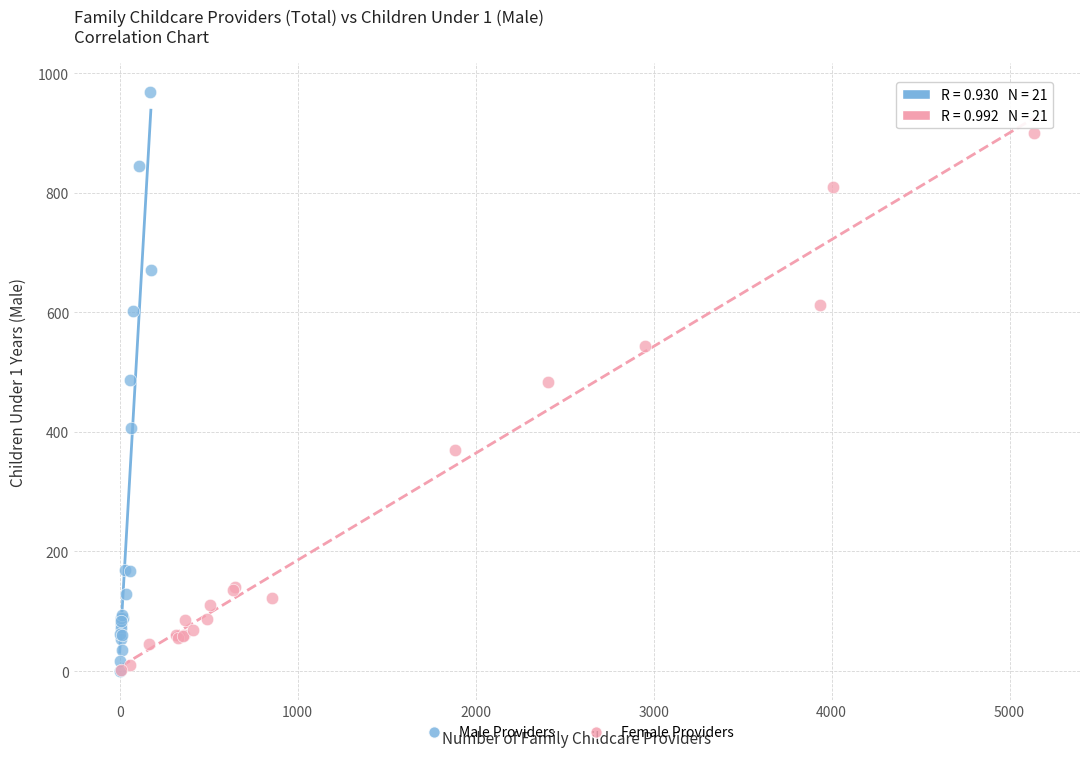

Which series has the widest spread of Y values?

Male Providers